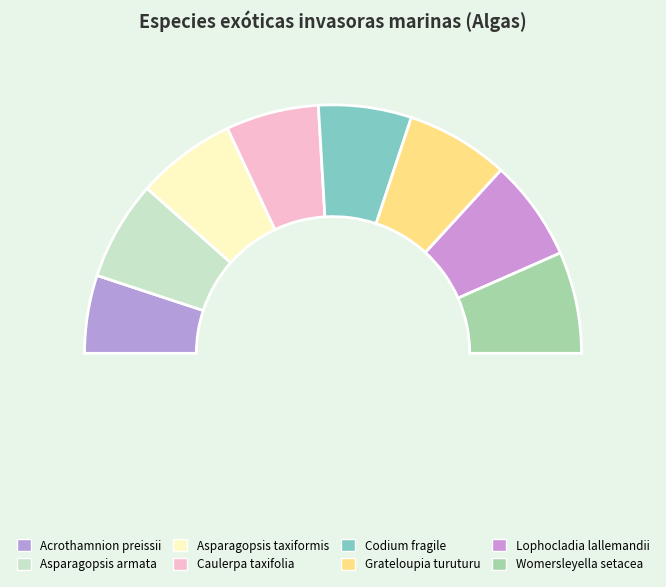

How much of the chart is everything except Acrothamnion preissii?

89.9%